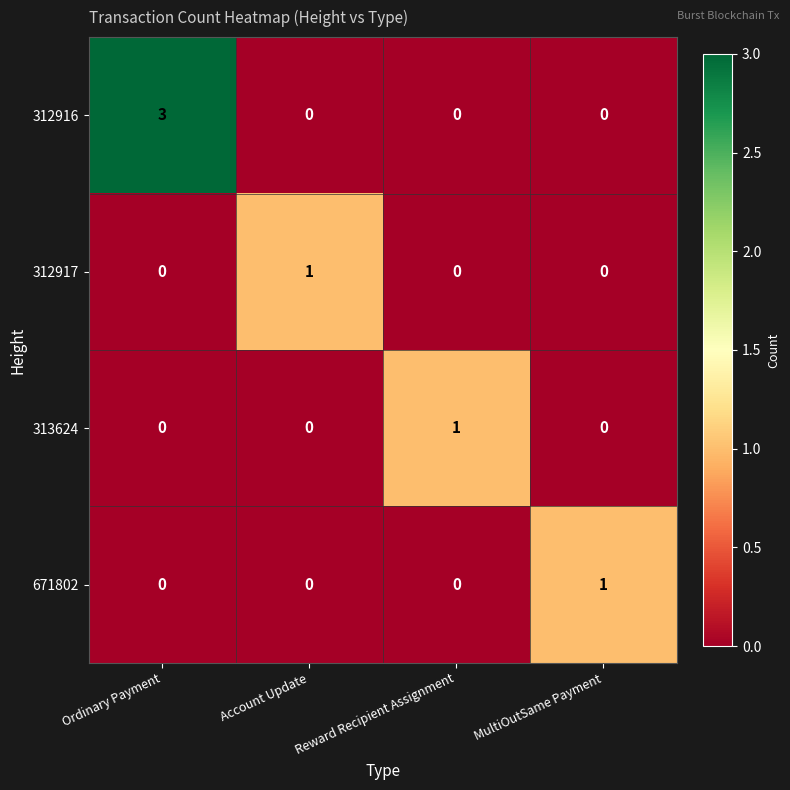

Is it true that 313624 equals 1 at Reward Recipient Assignment?

True